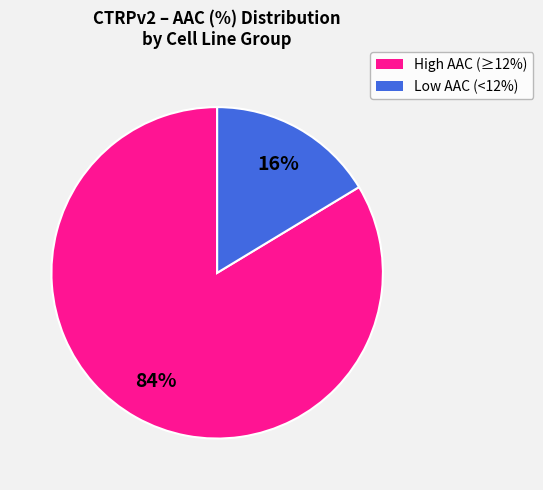

Is there a majority slice in this chart?

Yes